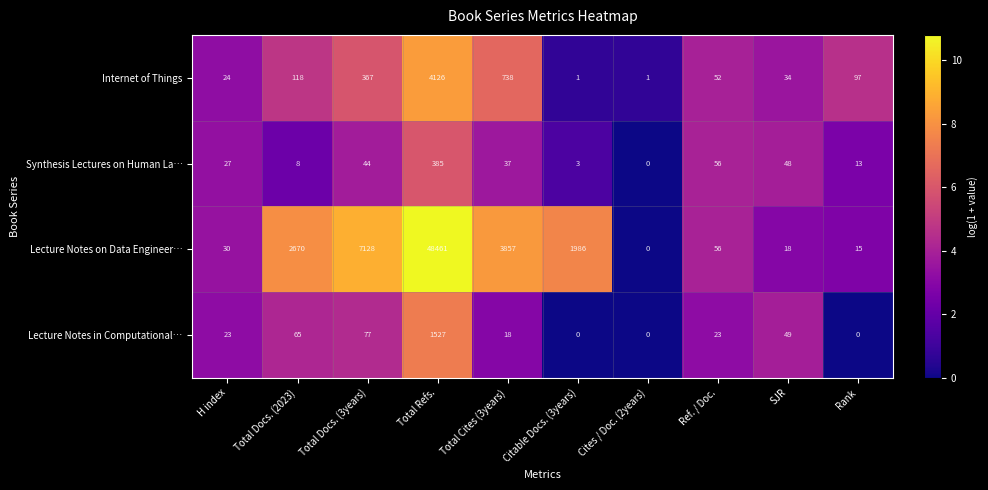

What is the total value across all series at Total Cites (3years)?

4650